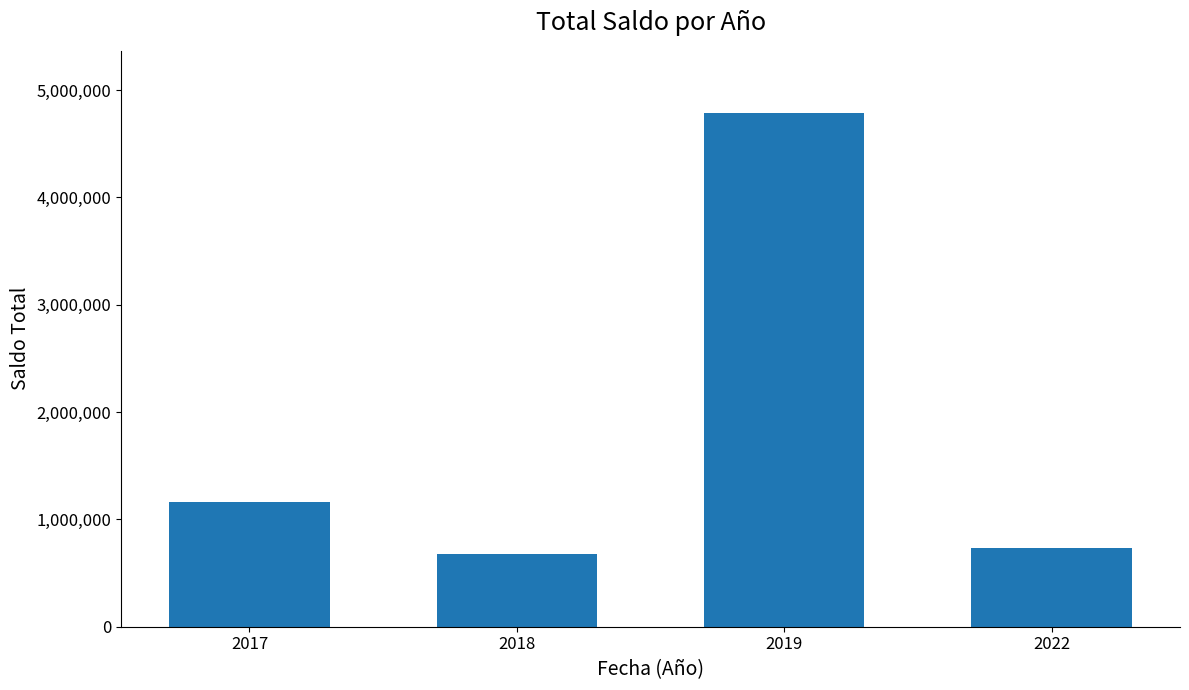

Reading left to right, list all the values displayed in this chart.

1161104	674907	4789814	737598